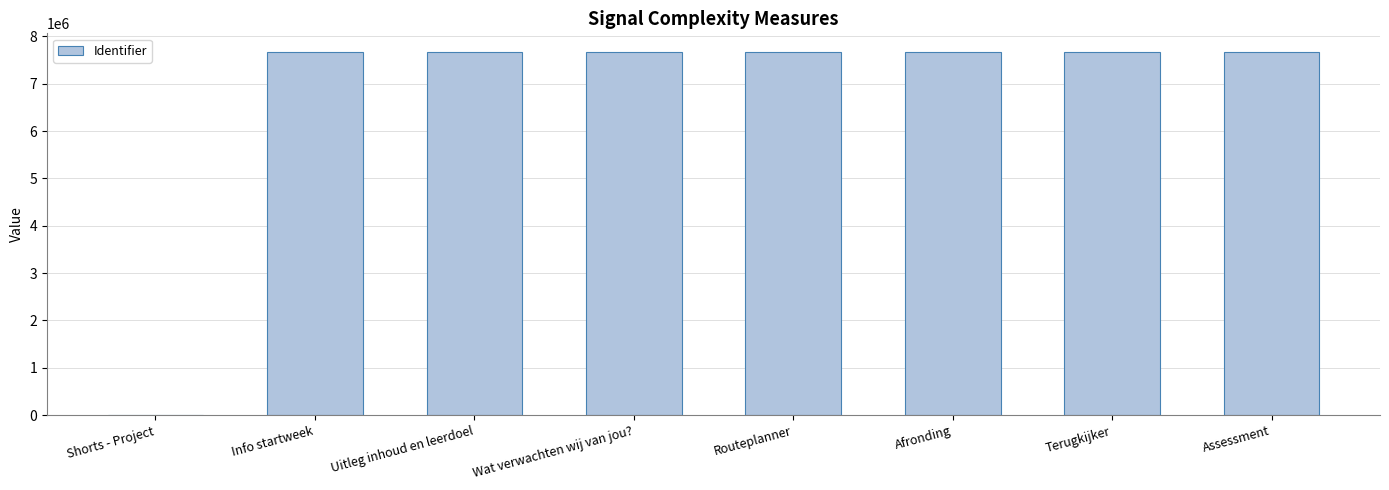

How many categories are shown in the chart?

8